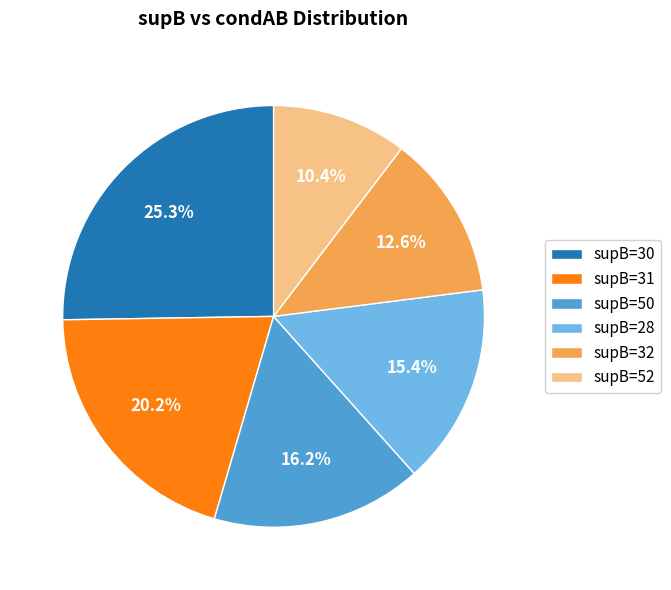

To the nearest percent, what is the difference between the largest and smallest slice percentages?

15%